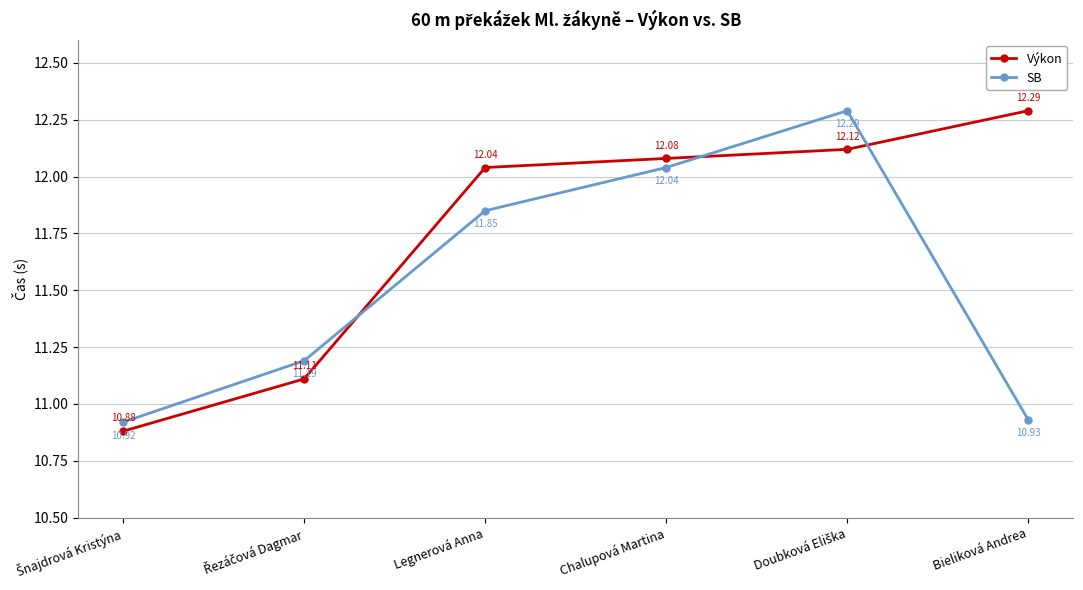

What are all the series names shown in the legend?

Výkon, SB